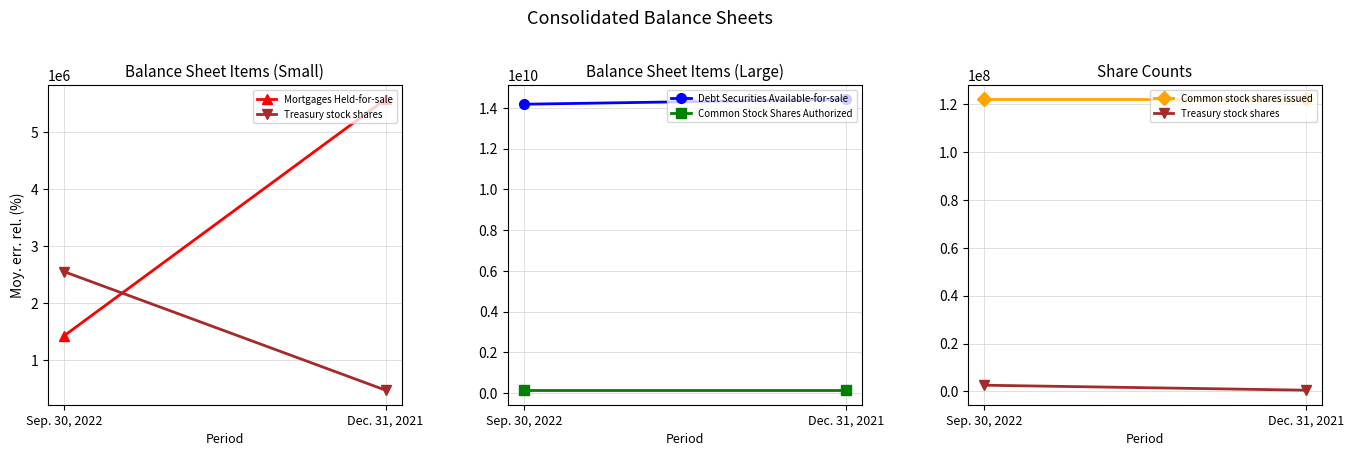

What is the difference between the Treasury stock shares values at Sep. 30, 2022 and Dec. 31, 2021?

2076850